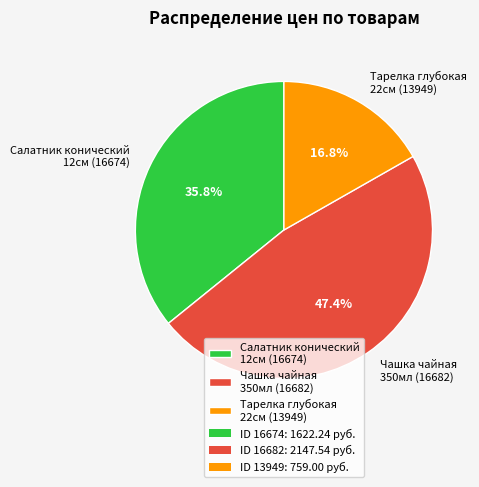

Between Салатник конический 12см (16674) and Тарелка глубокая 22см (13949), which is larger?

Салатник конический 12см (16674)